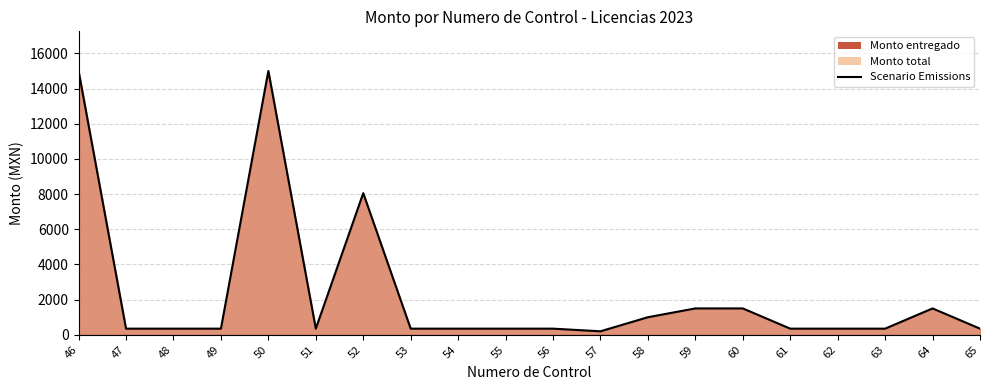

How many points are higher than both their immediate neighbors (excluding endpoints)?

3